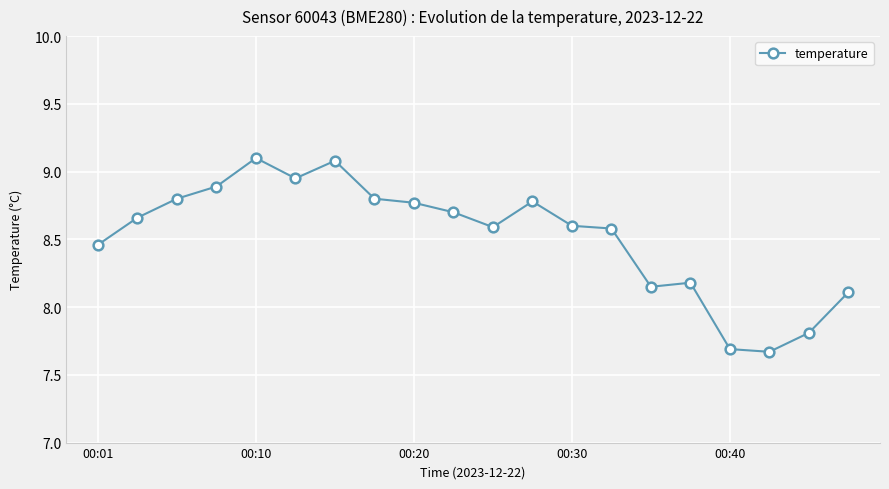

What is the maximum value shown in the chart?

9.1